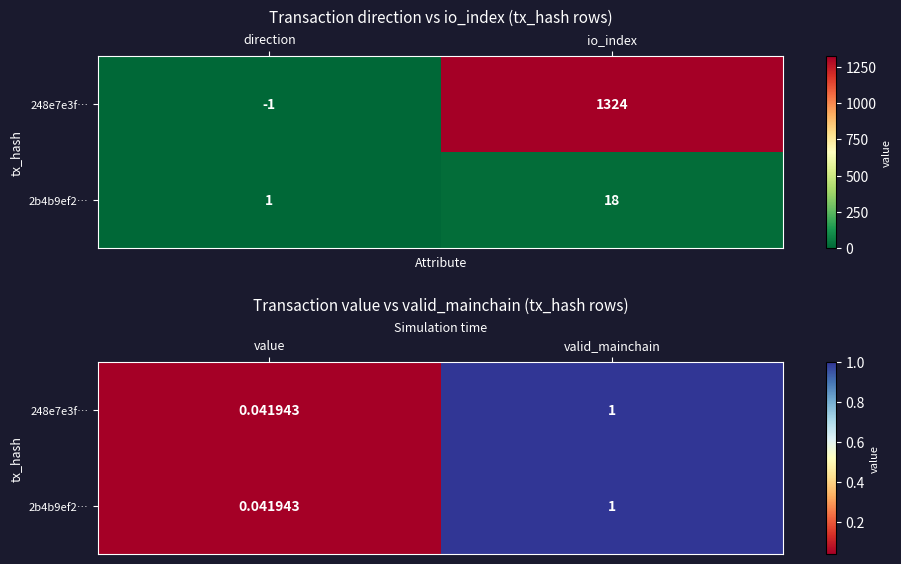

Rank the series by their maximum value, from highest to lowest.

248e7e3f…, 2b4b9ef2…